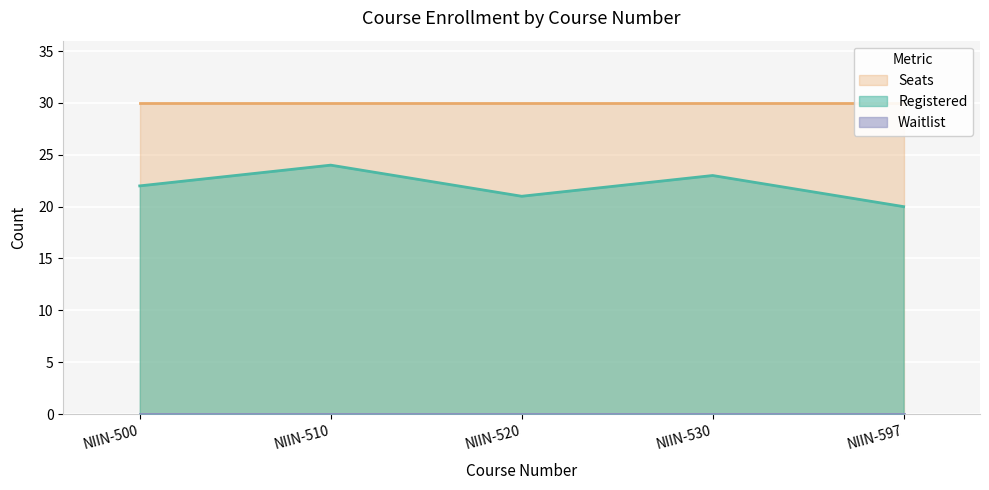

What is the sum of all Registered values?

110